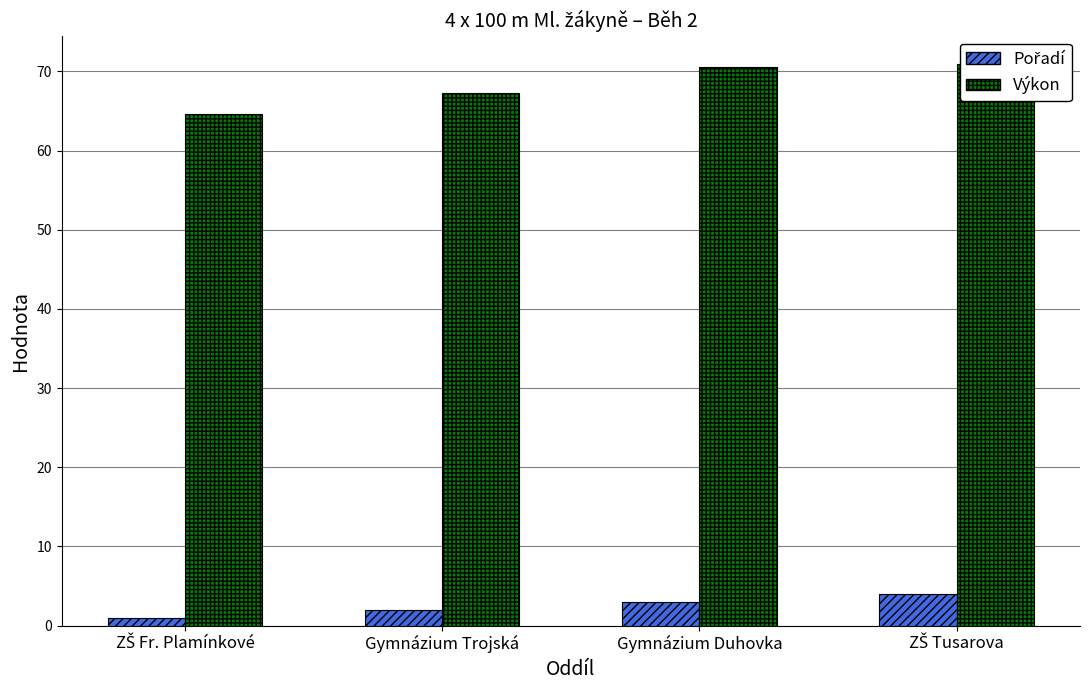

List the labels in order of Pořadí value, smallest first.

ZŠ Fr. Plamínkové, Gymnázium Trojská, Gymnázium Duhovka, ZŠ Tusarova